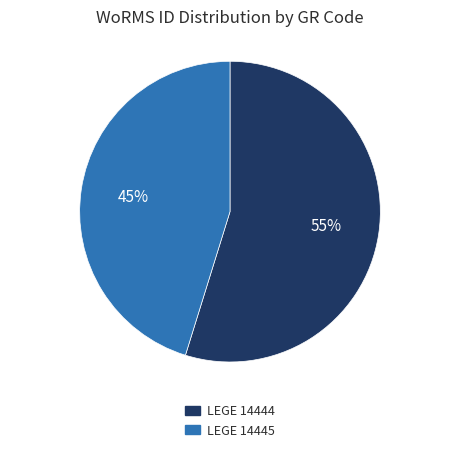

Count the number of slices in the pie.

2